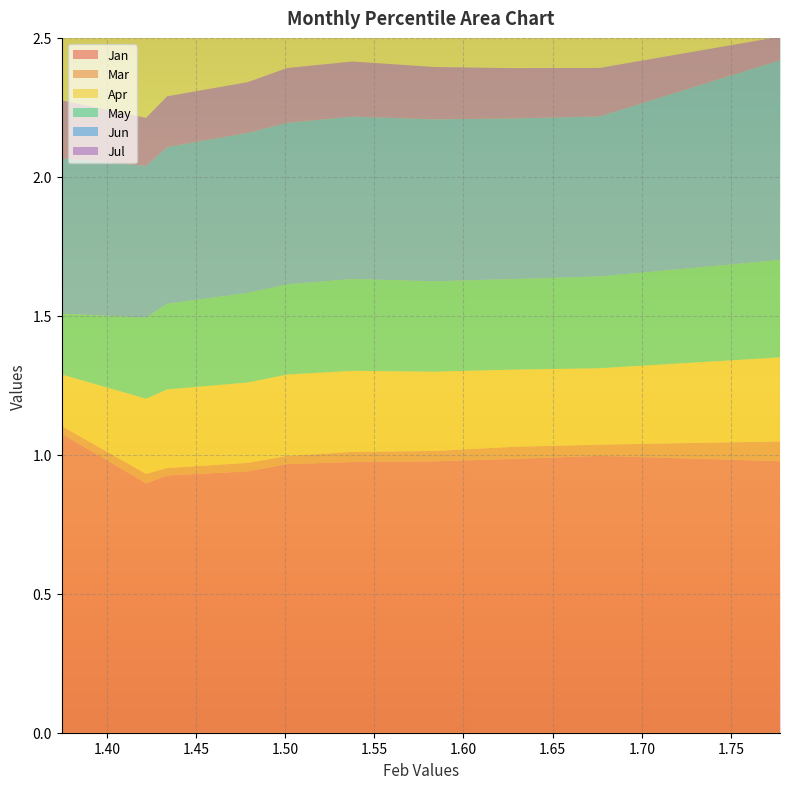

Reading left to right, extract all data points from this chart.

Jan: 1.1	0.9	0.9	0.9	1.0	1.0	1.0	1.0	1.0	1.0
Mar: 0.0	0.0	0.0	0.0	0.0	0.0	0.0	0.0	0.0	0.1
Apr: 0.2	0.3	0.3	0.3	0.3	0.3	0.3	0.3	0.3	0.3
May: 0.2	0.3	0.3	0.3	0.3	0.3	0.3	0.3	0.3	0.4
Jun: 0.6	0.5	0.6	0.6	0.6	0.6	0.6	0.6	0.6	0.7
Jul: 0.2	0.2	0.2	0.2	0.2	0.2	0.2	0.2	0.2	0.1